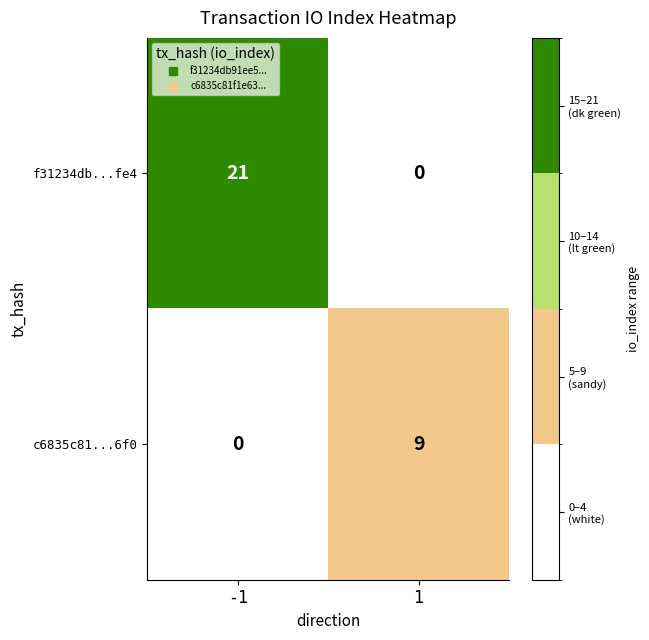

Rank the series by their average value, from lowest to highest.

c6835c81...6f0, f31234db...fe4